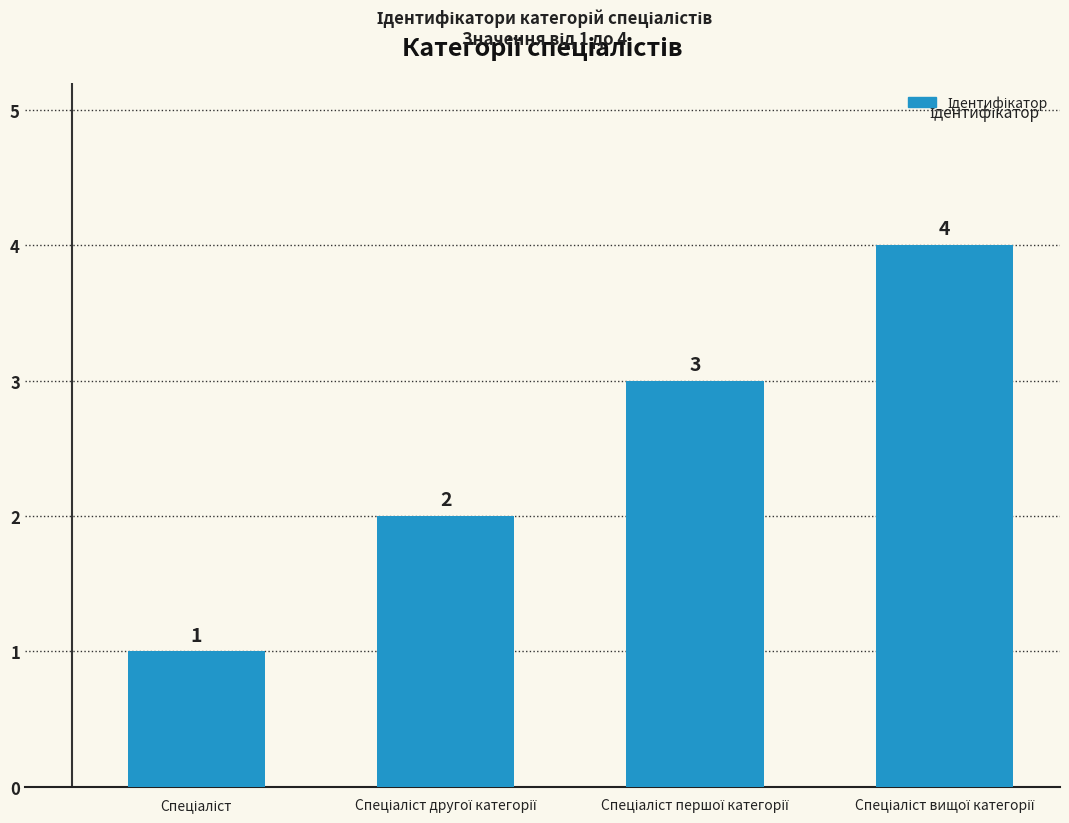

What is the sum of all values?

10